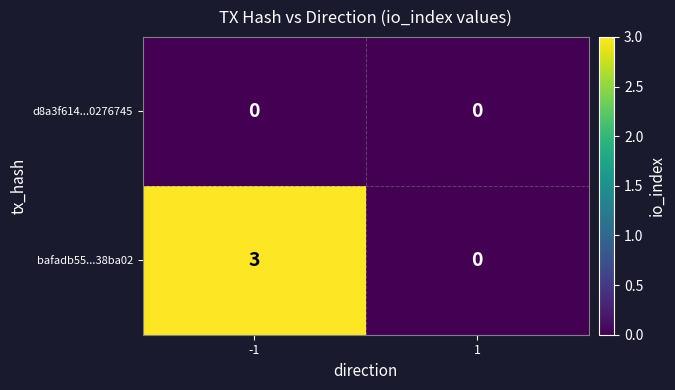

List the series in order of their peak value, highest first.

bafadb55...38ba02, d8a3f614...0276745